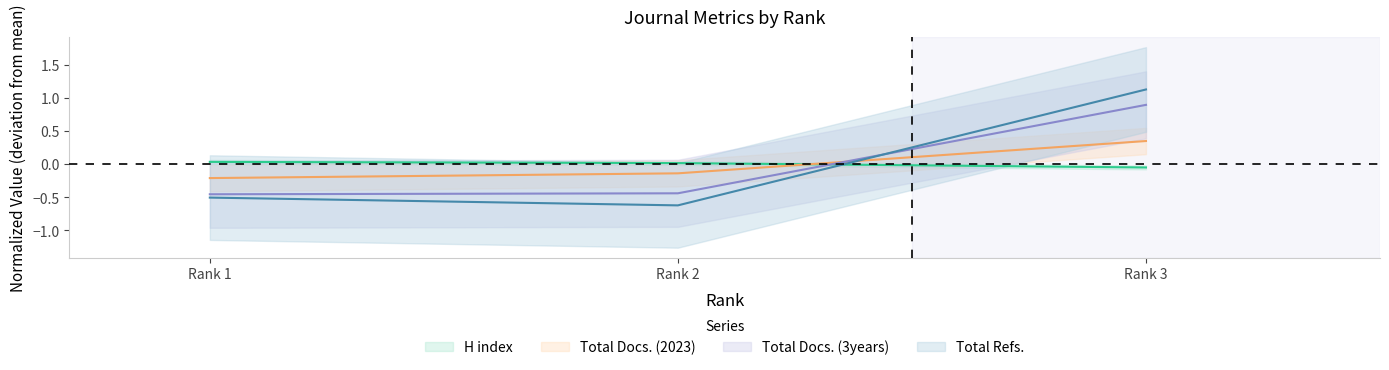

At which label is H index closest to 0?

Rank 2